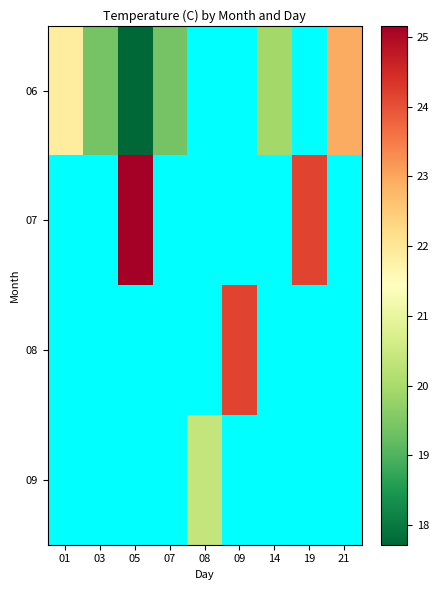

Rank the series at 19 from lowest to highest value.

06, 07, 08, 09